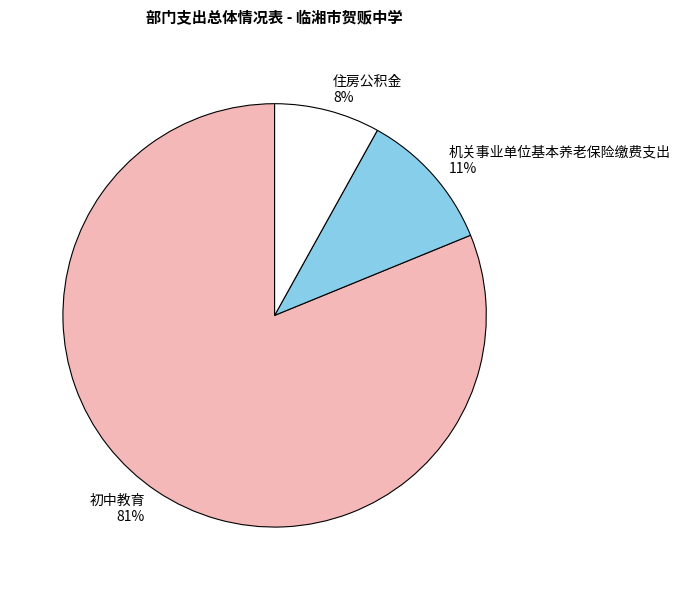

To the nearest percent, what portion does 住房公积金 represent?

8%